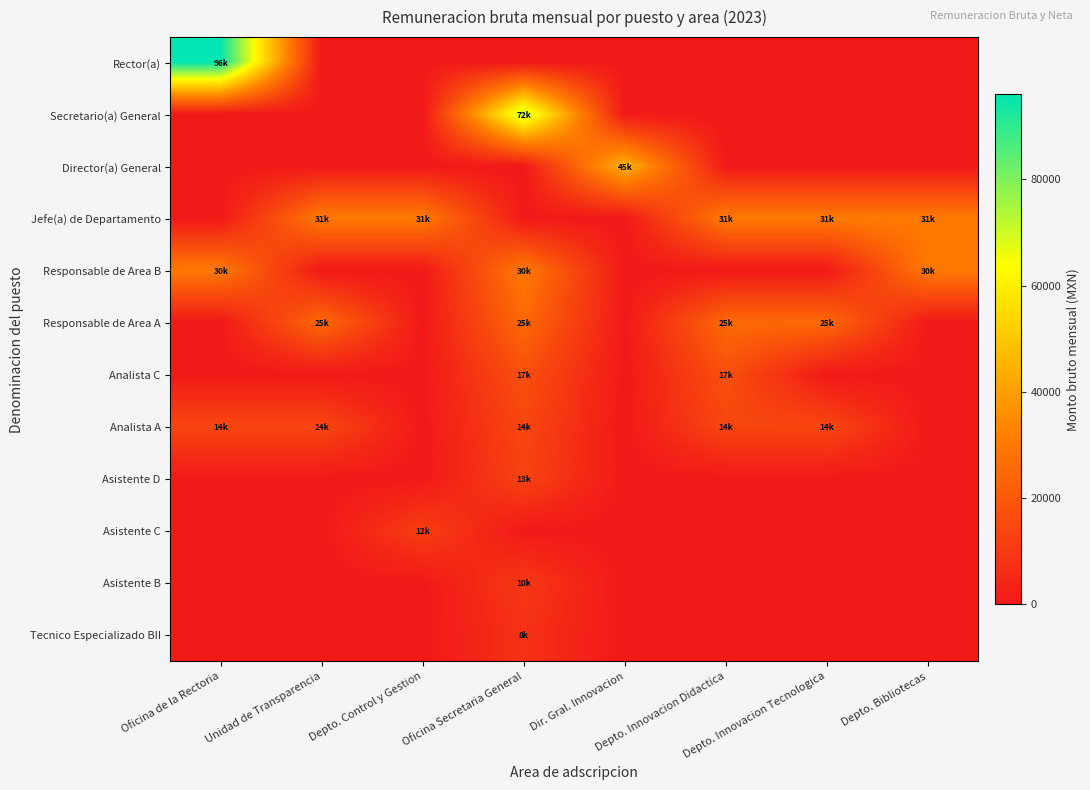

Reading right to left, extract all data points from this chart.

Rector(a): Depto. Bibliotecas=0.0	Depto. Innovacion Tecnologica=0.0	Depto. Innovacion Didactica=0.0	Dir. Gral. Innovacion=0.0	Oficina Secretaria General=0.0	Depto. Control y Gestion=0.0	Unidad de Transparencia=0.0	Oficina de la Rectoria=96010.1
Secretario(a) General: Depto. Bibliotecas=0.0	Depto. Innovacion Tecnologica=0.0	Depto. Innovacion Didactica=0.0	Dir. Gral. Innovacion=0.0	Oficina Secretaria General=72499.9	Depto. Control y Gestion=0.0	Unidad de Transparencia=0.0	Oficina de la Rectoria=0.0
Director(a) General: Depto. Bibliotecas=0.0	Depto. Innovacion Tecnologica=0.0	Depto. Innovacion Didactica=0.0	Dir. Gral. Innovacion=45307.5	Oficina Secretaria General=0.0	Depto. Control y Gestion=0.0	Unidad de Transparencia=0.0	Oficina de la Rectoria=0.0
Jefe(a) de Departamento: Depto. Bibliotecas=30516.3	Depto. Innovacion Tecnologica=30516.3	Depto. Innovacion Didactica=30516.3	Dir. Gral. Innovacion=0.0	Oficina Secretaria General=0.0	Depto. Control y Gestion=30516.3	Unidad de Transparencia=30516.3	Oficina de la Rectoria=0.0
Responsable de Area B: Depto. Bibliotecas=30114.5	Depto. Innovacion Tecnologica=0.0	Depto. Innovacion Didactica=0.0	Dir. Gral. Innovacion=0.0	Oficina Secretaria General=30114.5	Depto. Control y Gestion=0.0	Unidad de Transparencia=0.0	Oficina de la Rectoria=30114.5
Responsable de Area A: Depto. Bibliotecas=0.0	Depto. Innovacion Tecnologica=25088.8	Depto. Innovacion Didactica=25088.8	Dir. Gral. Innovacion=0.0	Oficina Secretaria General=25088.8	Depto. Control y Gestion=0.0	Unidad de Transparencia=25088.8	Oficina de la Rectoria=0.0
Analista C: Depto. Bibliotecas=0.0	Depto. Innovacion Tecnologica=0.0	Depto. Innovacion Didactica=17261.7	Dir. Gral. Innovacion=0.0	Oficina Secretaria General=17261.7	Depto. Control y Gestion=0.0	Unidad de Transparencia=0.0	Oficina de la Rectoria=0.0
Analista A: Depto. Bibliotecas=0.0	Depto. Innovacion Tecnologica=14356.5	Depto. Innovacion Didactica=14356.5	Dir. Gral. Innovacion=0.0	Oficina Secretaria General=14356.5	Depto. Control y Gestion=0.0	Unidad de Transparencia=14356.5	Oficina de la Rectoria=14356.5
Asistente D: Depto. Bibliotecas=0.0	Depto. Innovacion Tecnologica=0.0	Depto. Innovacion Didactica=0.0	Dir. Gral. Innovacion=0.0	Oficina Secretaria General=13057.7	Depto. Control y Gestion=0.0	Unidad de Transparencia=0.0	Oficina de la Rectoria=0.0
Asistente C: Depto. Bibliotecas=0.0	Depto. Innovacion Tecnologica=0.0	Depto. Innovacion Didactica=0.0	Dir. Gral. Innovacion=0.0	Oficina Secretaria General=0.0	Depto. Control y Gestion=11705.2	Unidad de Transparencia=0.0	Oficina de la Rectoria=0.0
Asistente B: Depto. Bibliotecas=0.0	Depto. Innovacion Tecnologica=0.0	Depto. Innovacion Didactica=0.0	Dir. Gral. Innovacion=0.0	Oficina Secretaria General=9842.1	Depto. Control y Gestion=0.0	Unidad de Transparencia=0.0	Oficina de la Rectoria=0.0
Tecnico Especializado BII: Depto. Bibliotecas=0.0	Depto. Innovacion Tecnologica=0.0	Depto. Innovacion Didactica=0.0	Dir. Gral. Innovacion=0.0	Oficina Secretaria General=7688.5	Depto. Control y Gestion=0.0	Unidad de Transparencia=0.0	Oficina de la Rectoria=0.0